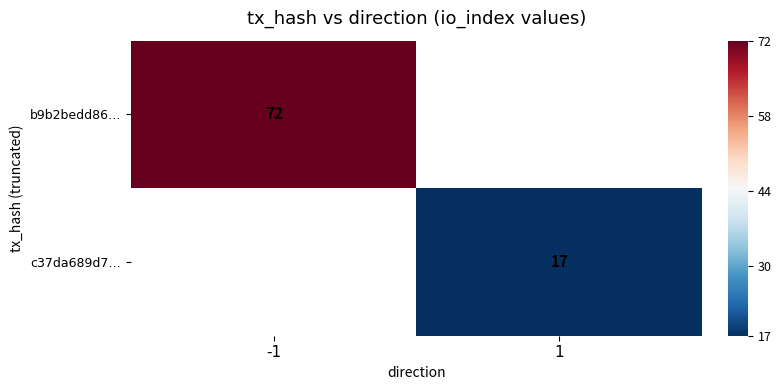

Is it true that b9b2bedd86… equals 45 at -1?

False